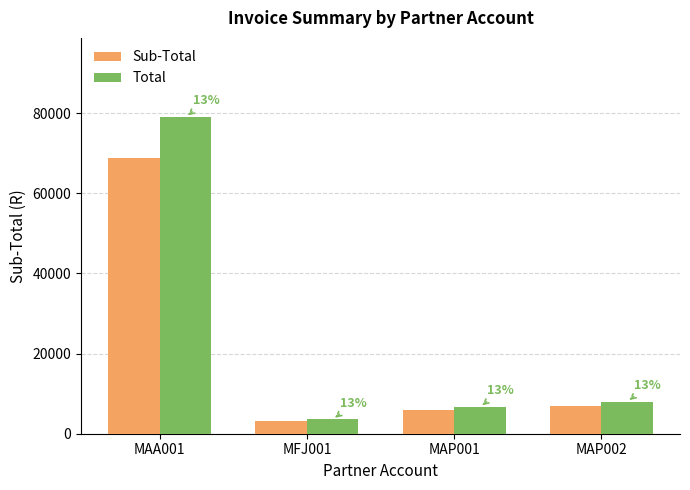

How many bars are there in each group?

2